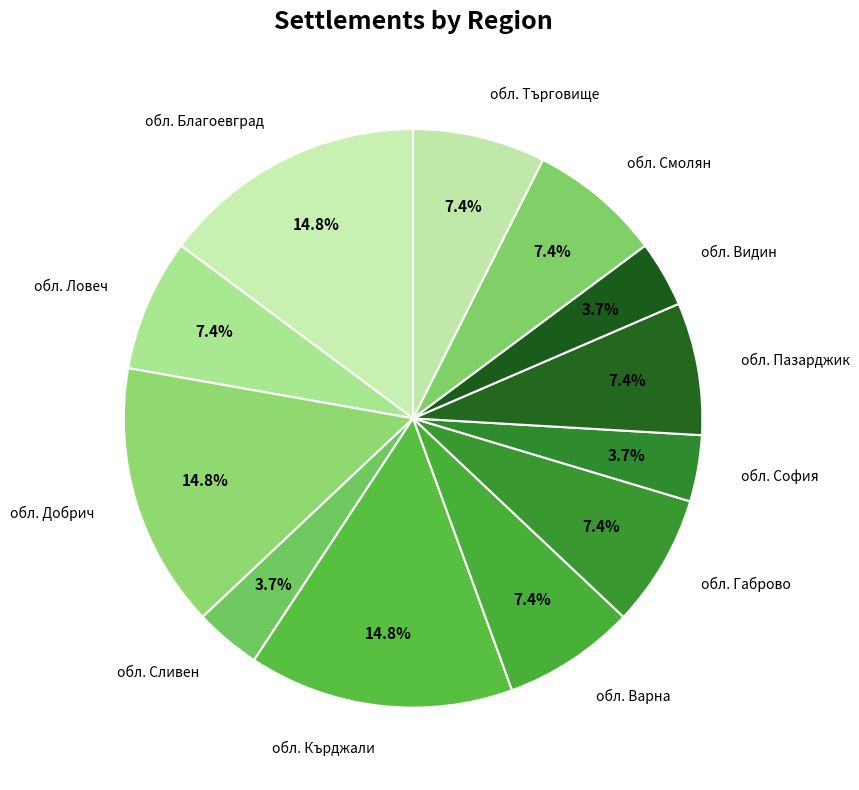

To the nearest percent, what percentage of the pie is обл. Пазарджик?

7%